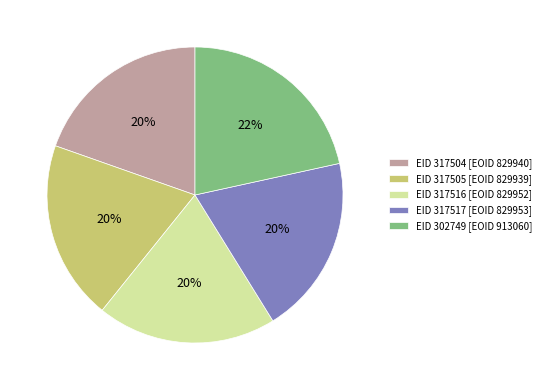

Which has a higher value, EID 317505 [EOID 829939] or EID 302749 [EOID 913060]?

EID 302749 [EOID 913060]